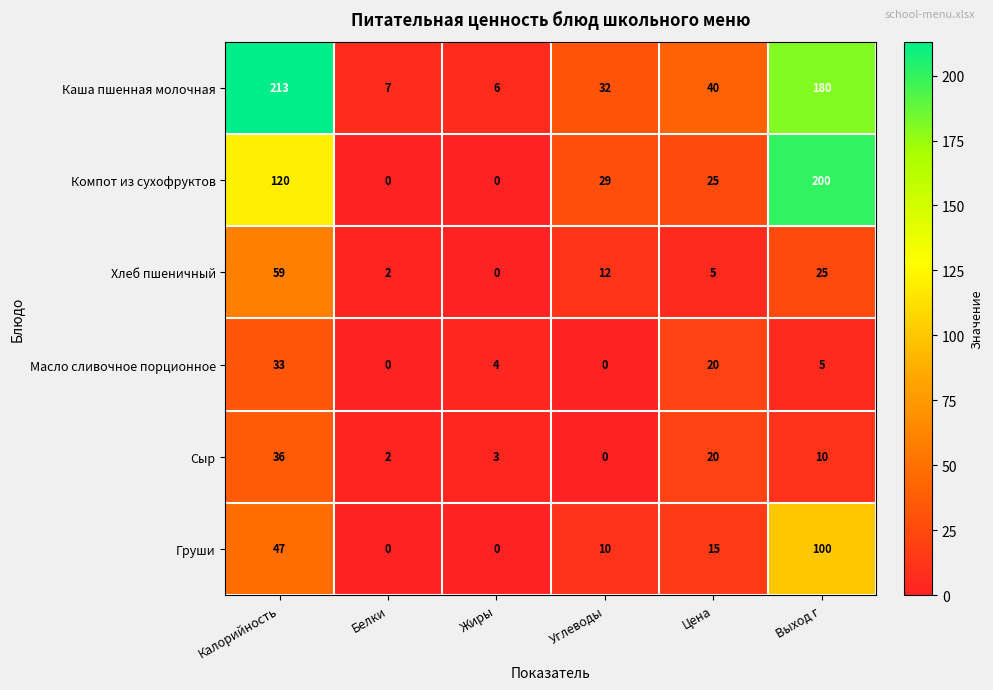

Where is Сыр nearest to the value 18?

Цена